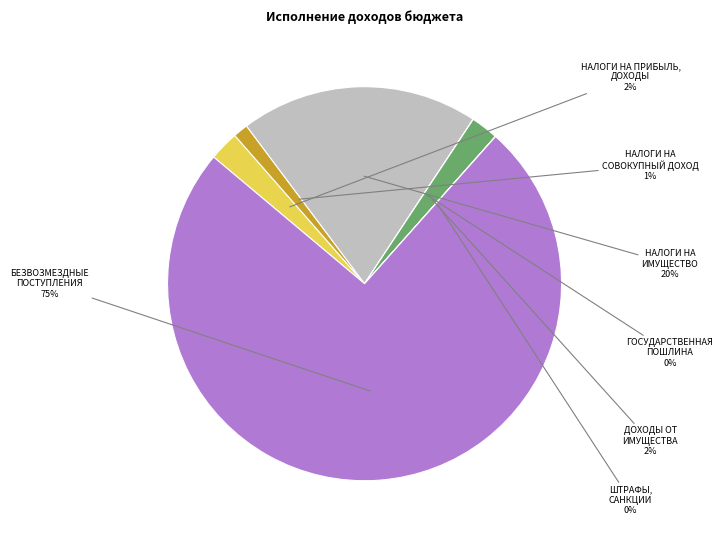

To the nearest percent, what is the average slice percentage?

14%